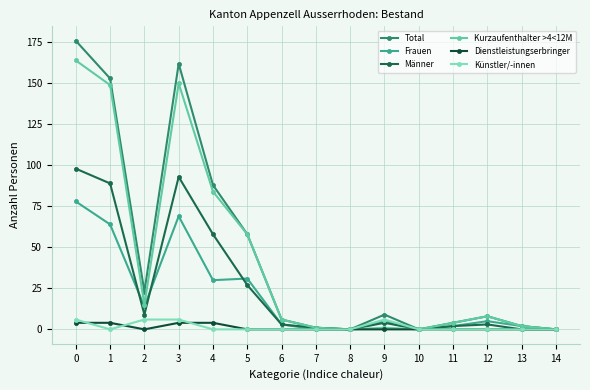

At which category does Frauen reach its first local peak?

3